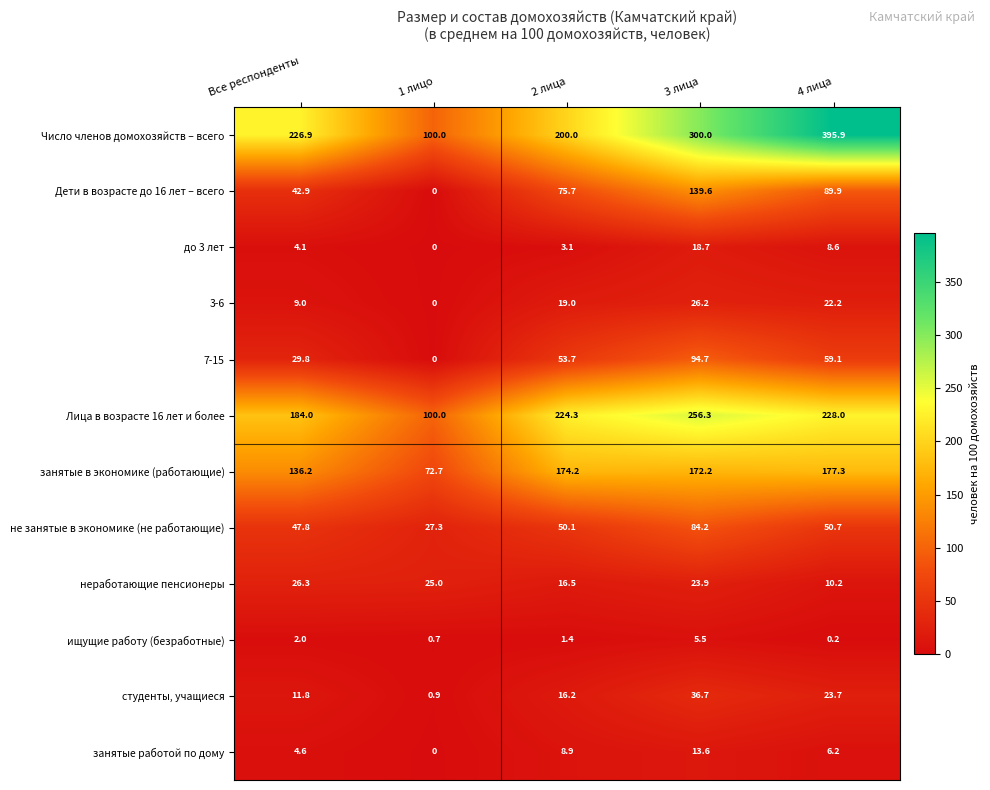

How many values in the занятые в экономике (работающие) series are below 172?

2